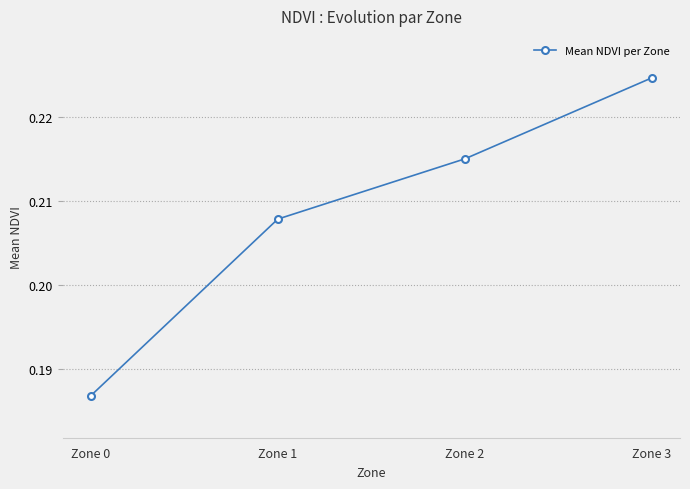

How many lines are shown in the chart?

1